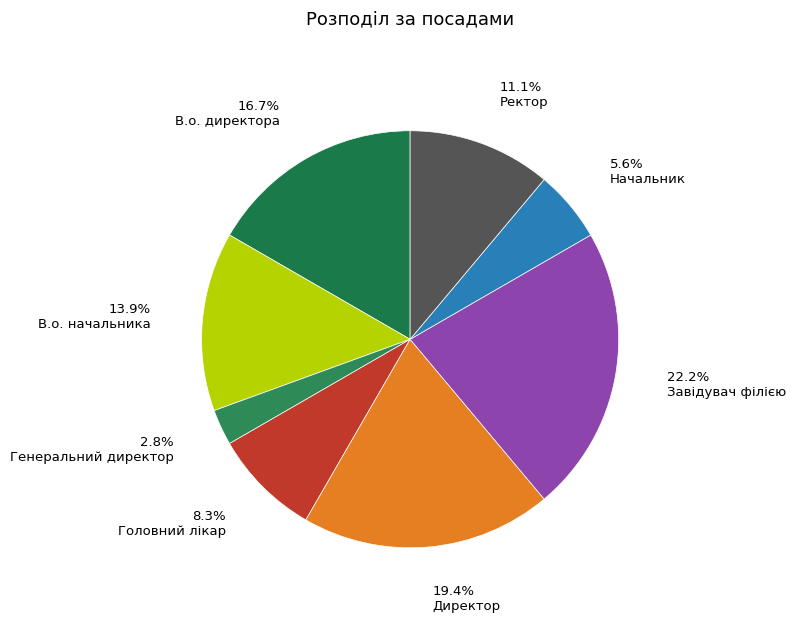

Do Ректор and Директор together represent more than half of the pie?

No